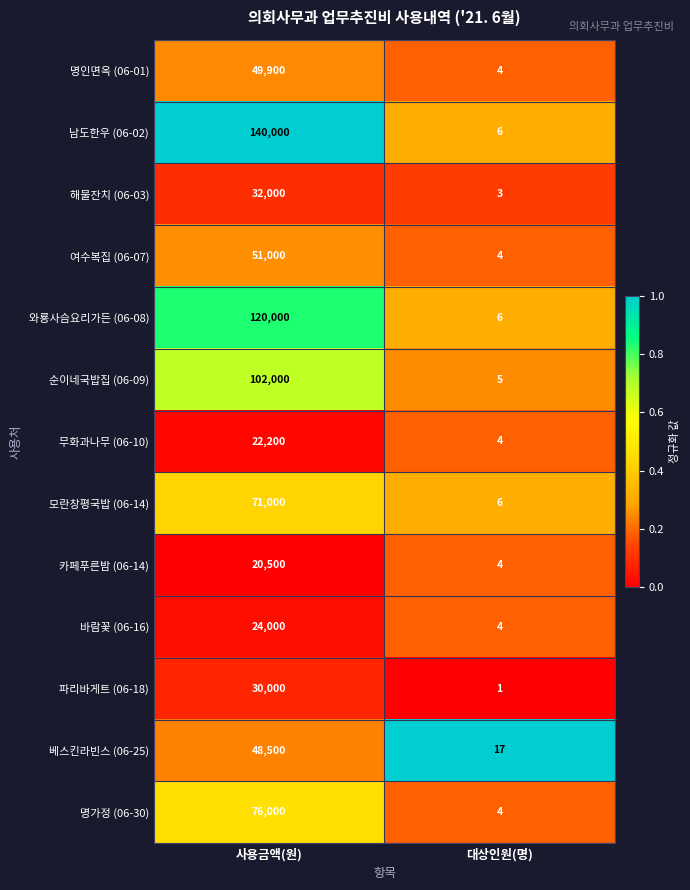

What is the difference between the highest and lowest values at 사용금액(원)?

119500